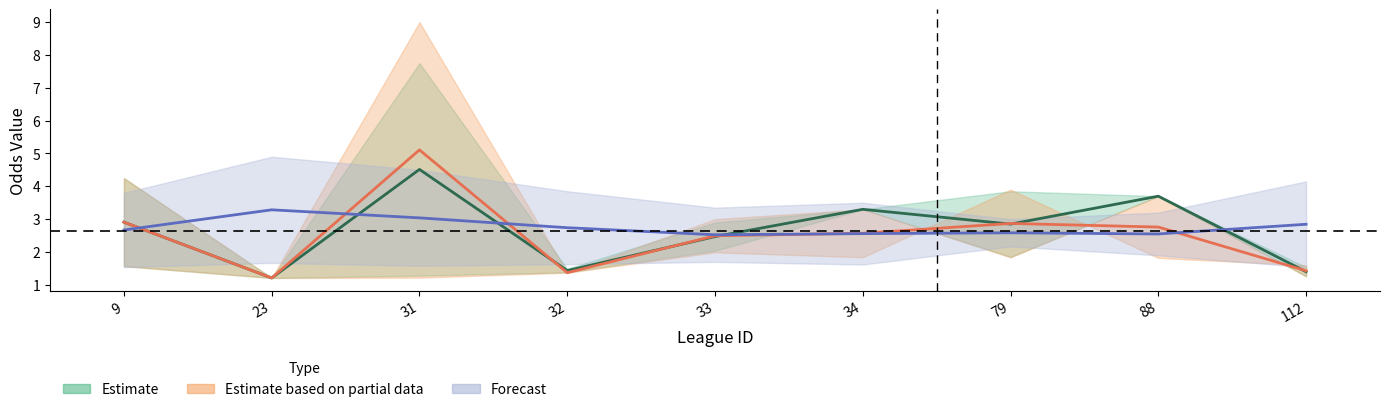

How many interior local valleys does the last_away series have?

2